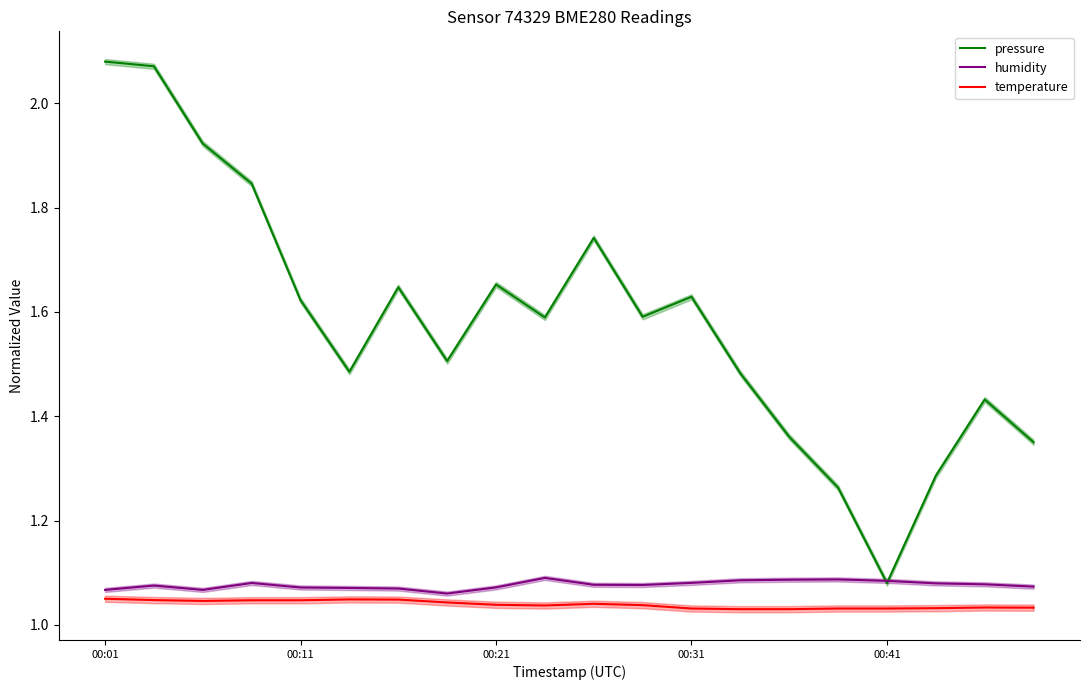

What is the sum of all pressure values?

31.6